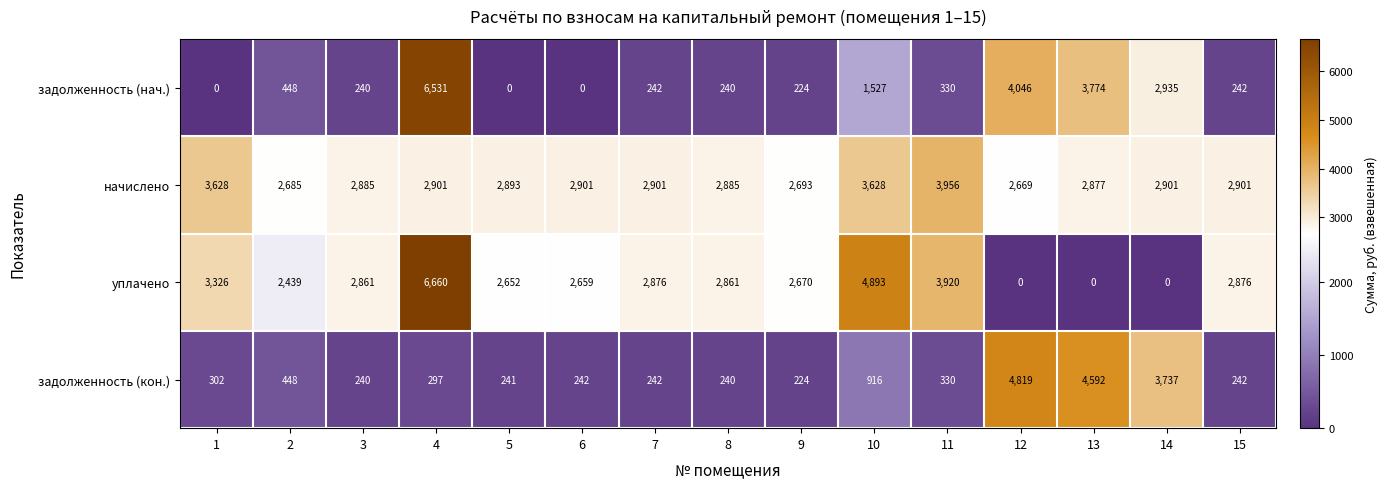

Count the number of categories in the chart.

15